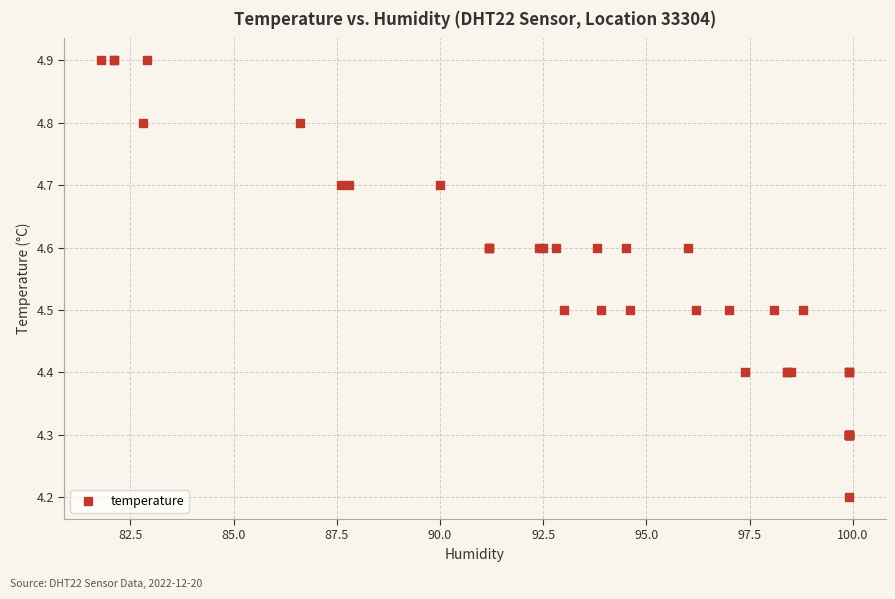

What Y value in the scatter plot is closest to 4?

4.2